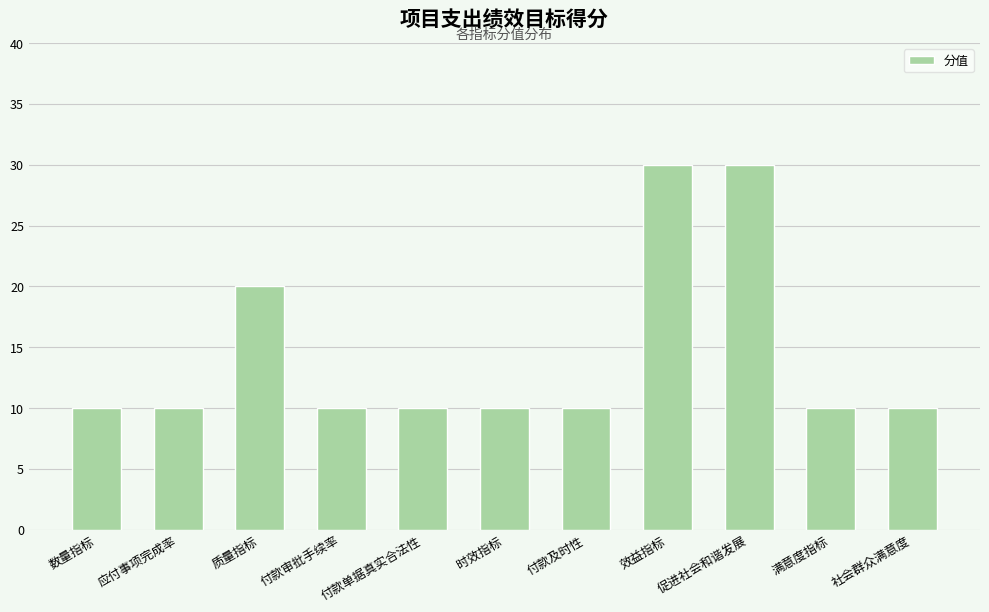

How many distinct data groups are displayed?

1